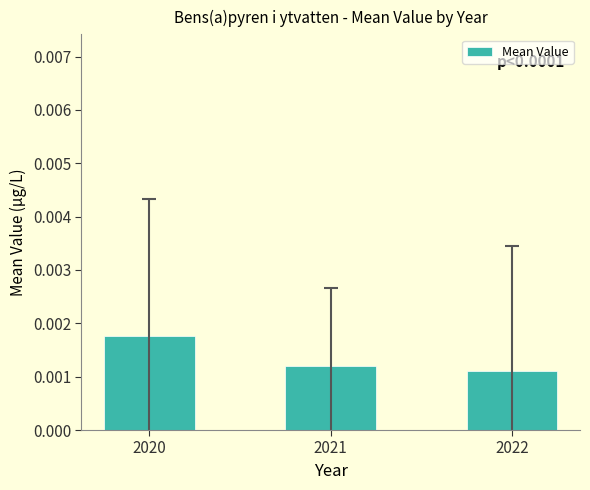

List the labels in order of value, smallest first.

2022, 2021, 2020